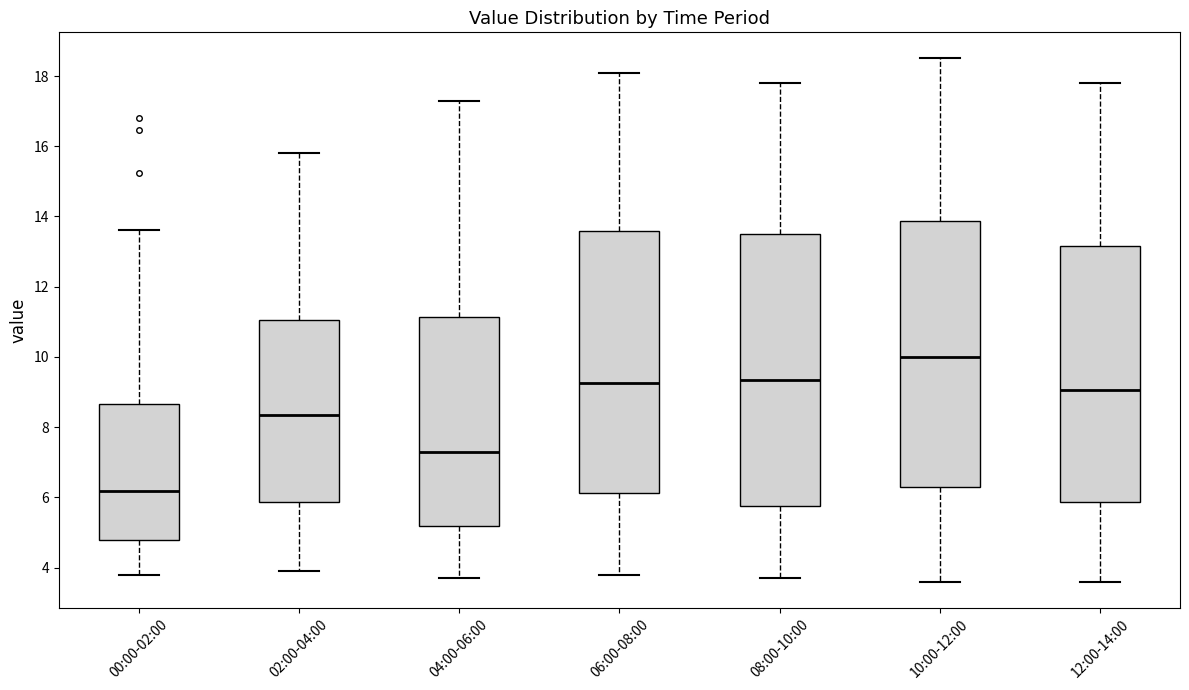

Where does the median line of the box for 10:00-12:00 sit on the y-axis? The values are not printed on the chart, so give them approximately, as read against the axis.

10.0